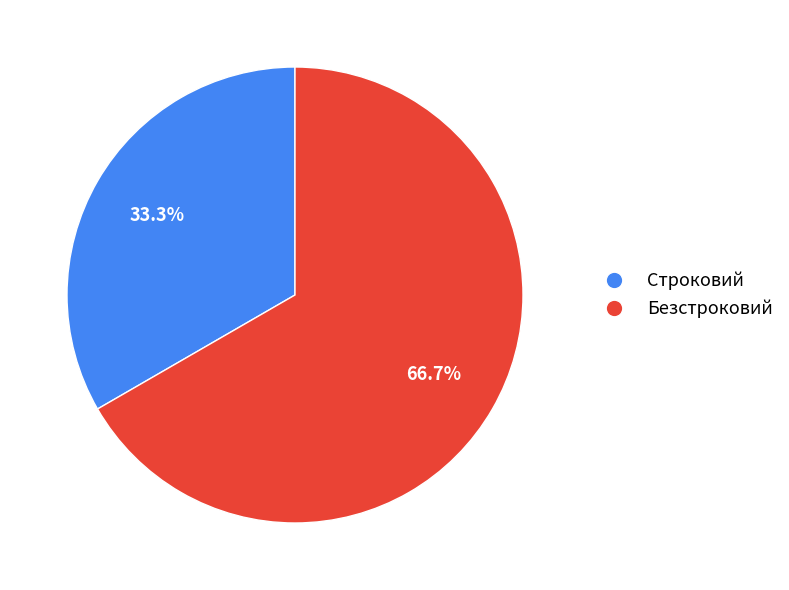

To the nearest percent, what is the average slice percentage?

50%